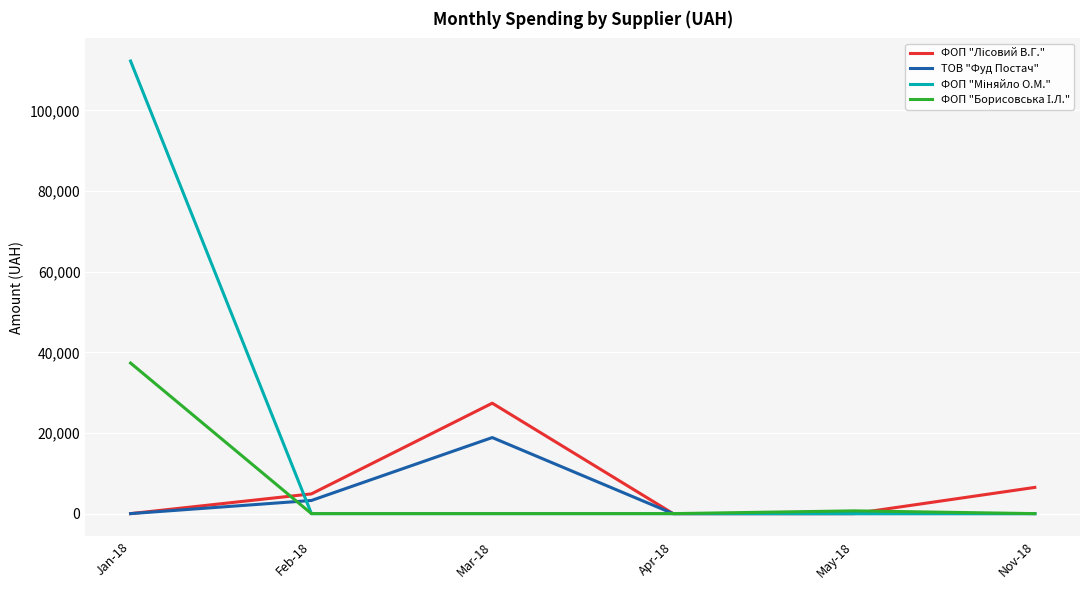

What is the total value across all series at Nov-18?

6500.0